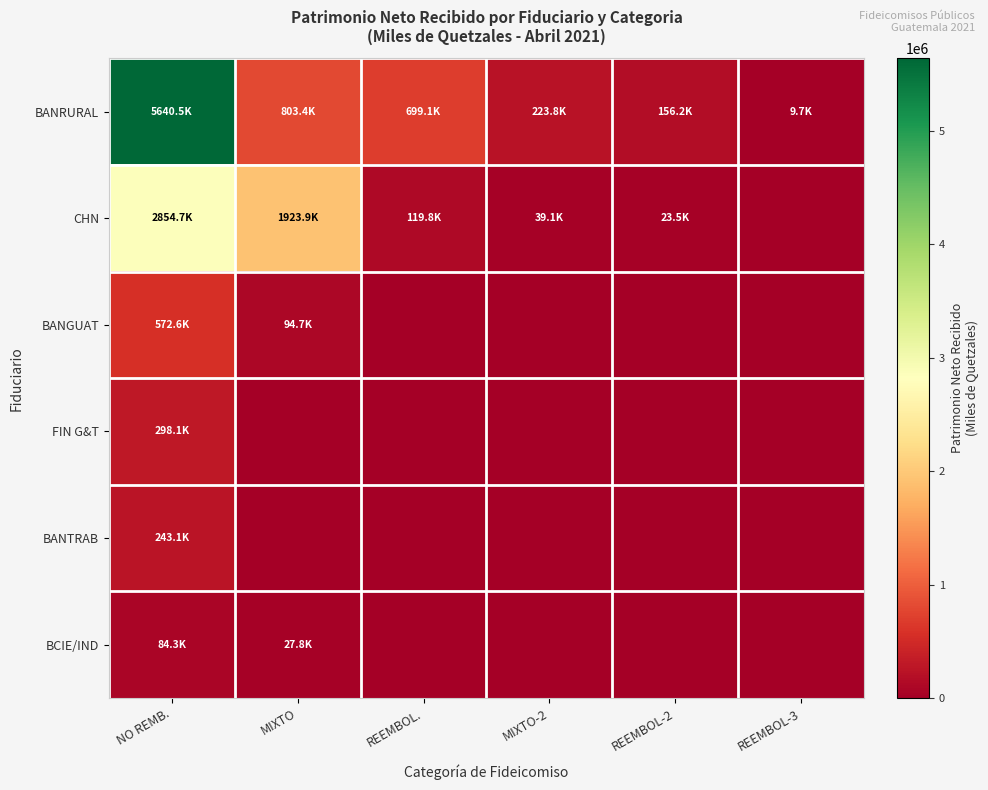

At which category is the sum across all series the highest?

NO REMB.